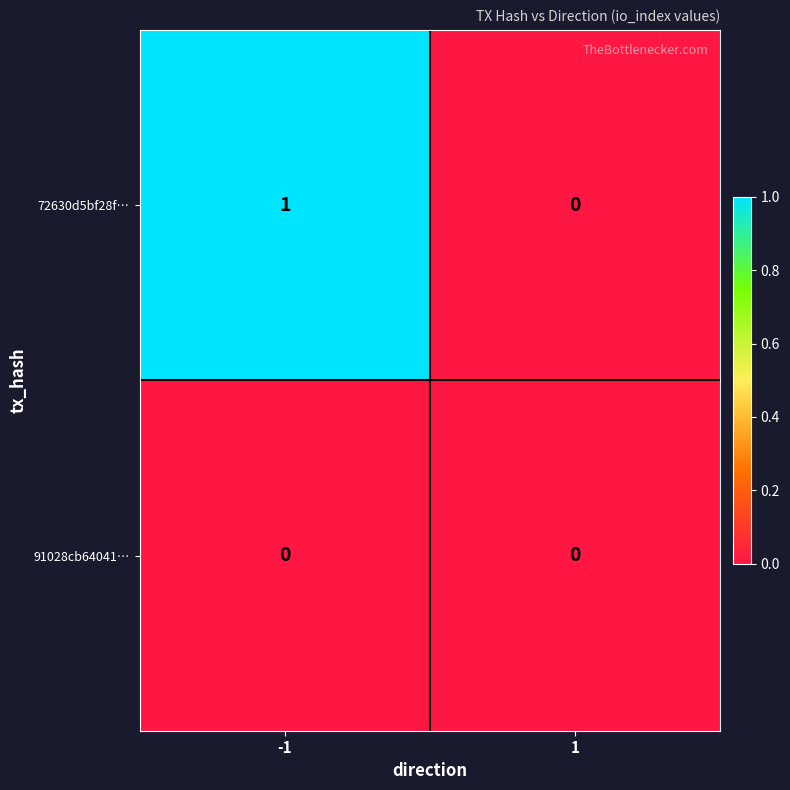

Which category has the highest value across all series?

-1